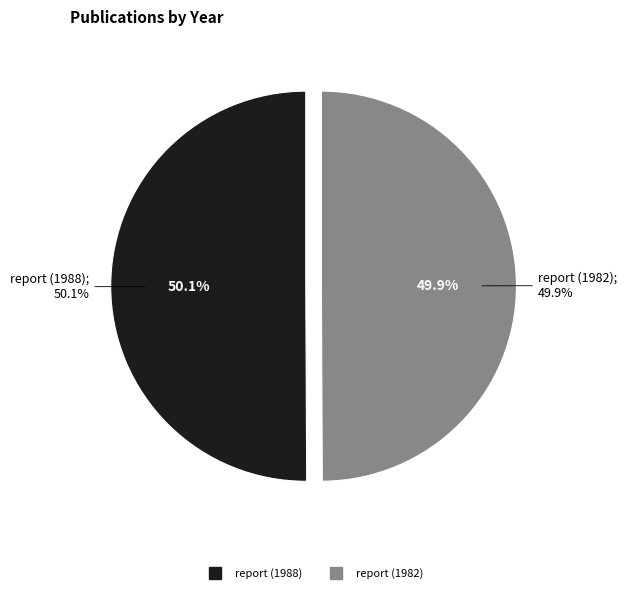

Which category accounts for the majority?

report (1988)